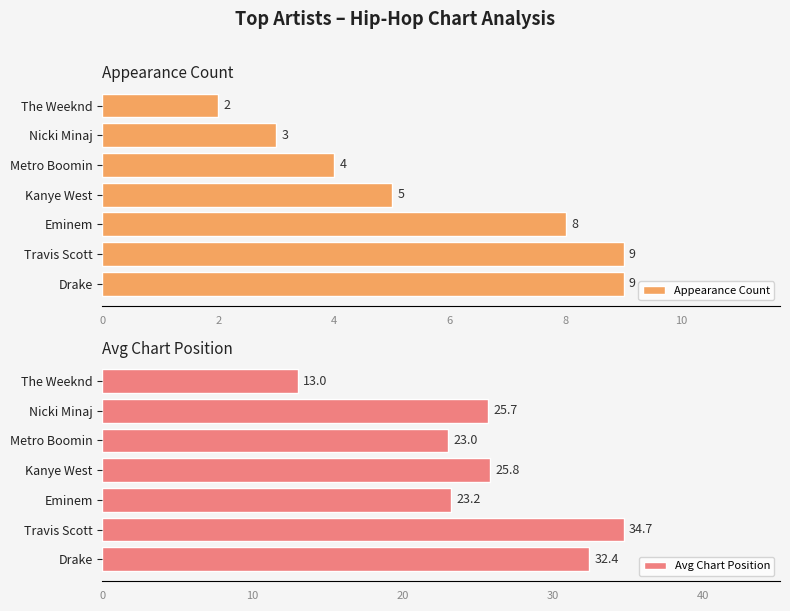

List the series in order of their peak value, lowest first.

Appearance Count, Avg Chart Position